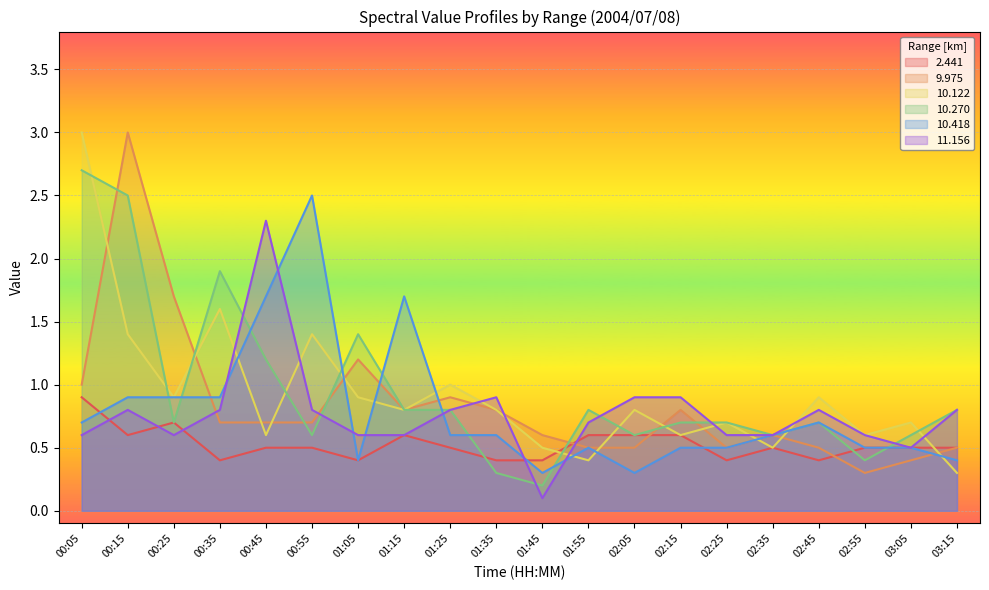

True or false:   9.975 has a value of 1.0 at 00:05.

True